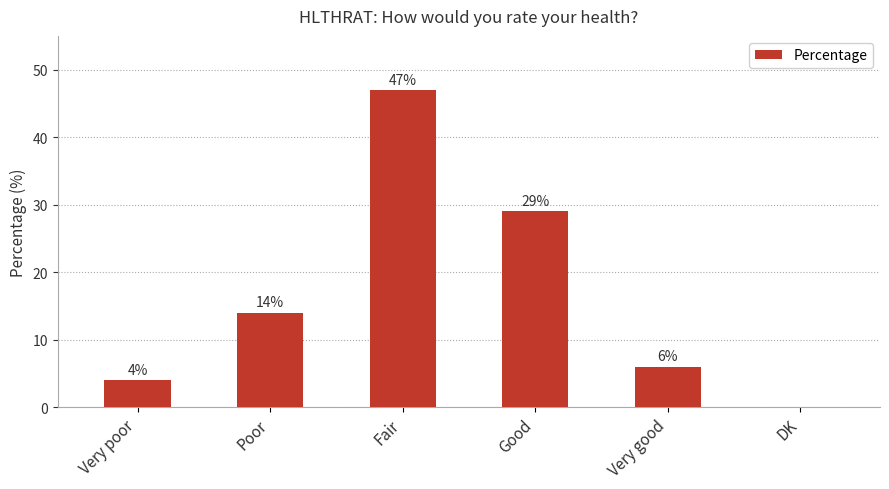

Where is the data nearest to the value 23?

Good